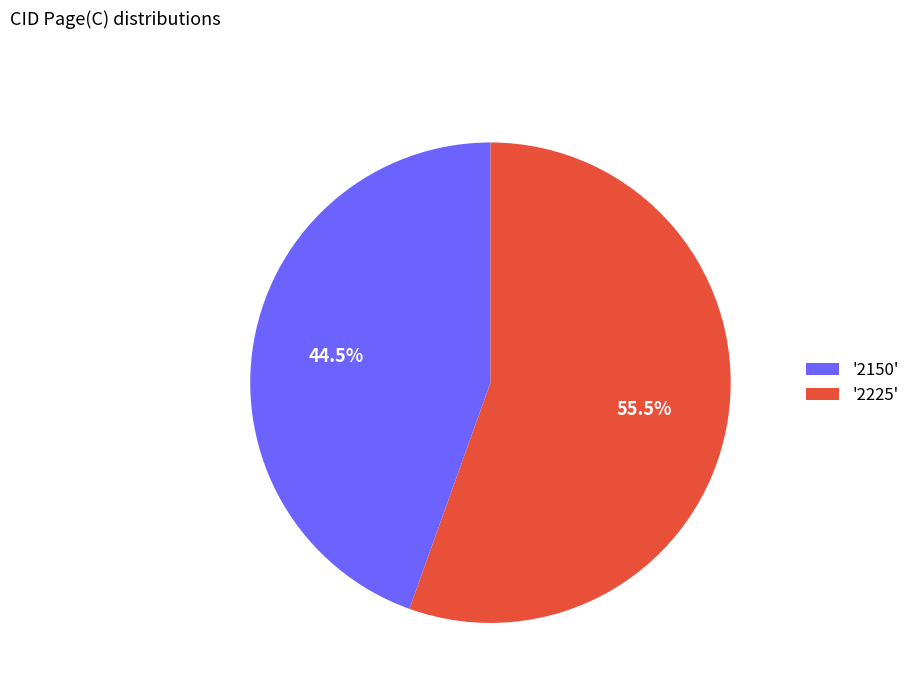

What percentage is NOT represented by '2225'?

44.5%